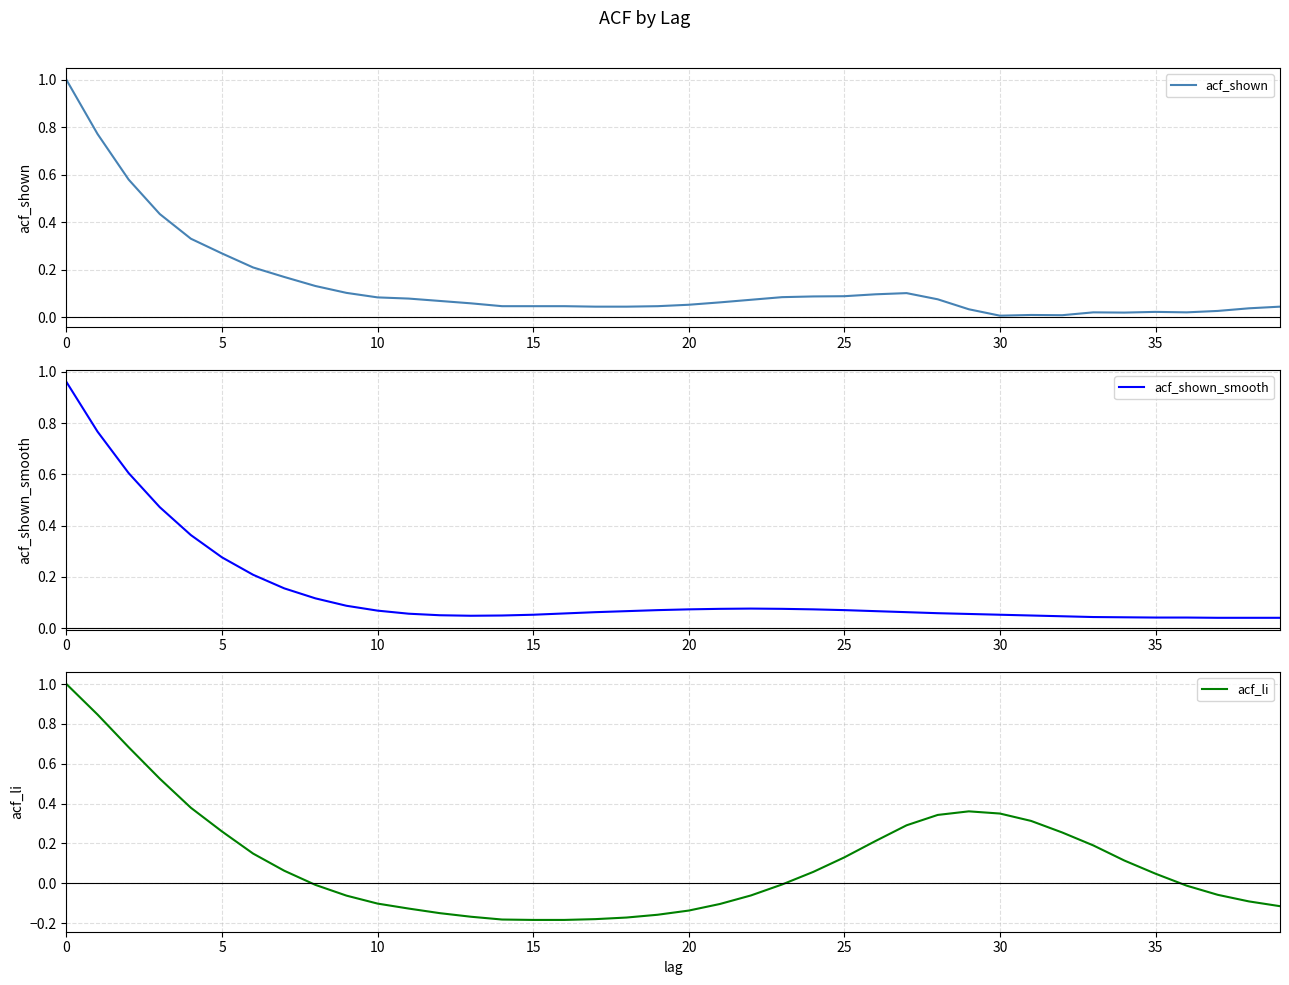

How many values in acf_li are above zero?

20